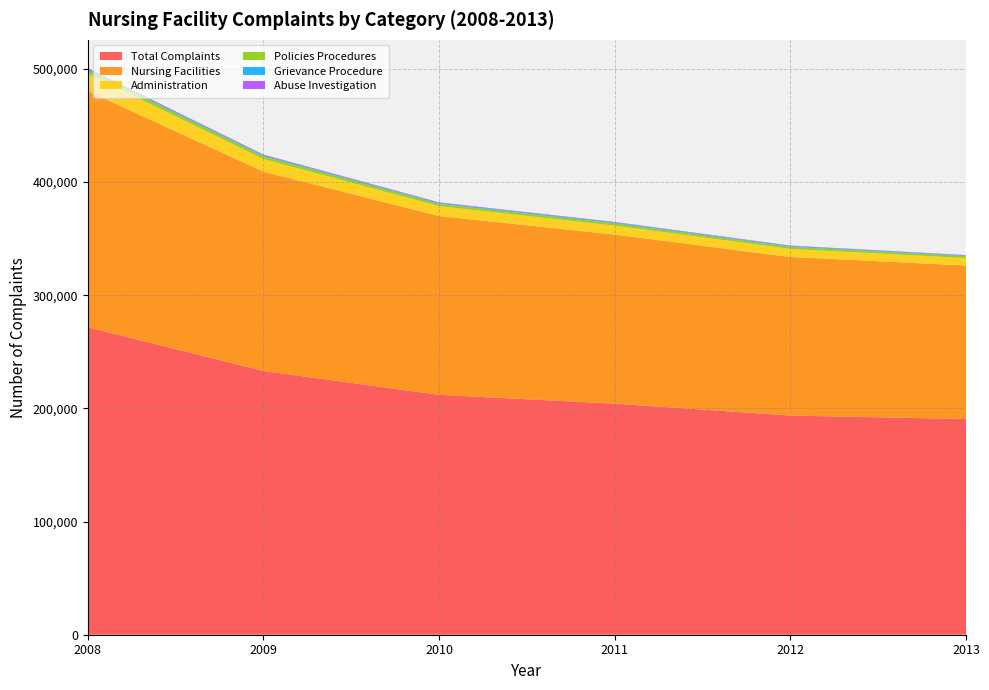

What is the minimum value for Total Complaints?

190592